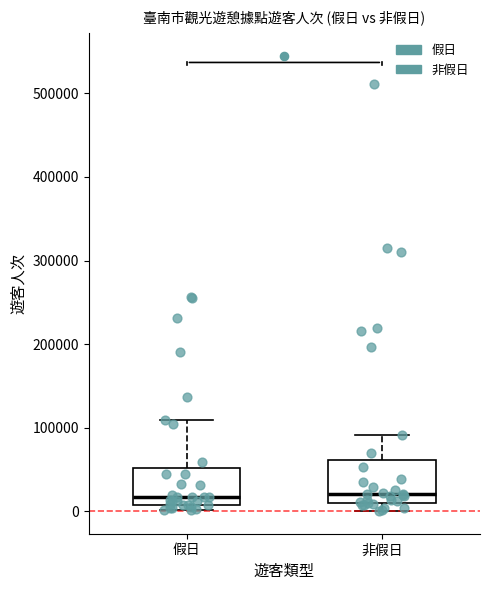

Where is the lower edge of the box for 假日 on the y-axis? The values are not printed on the chart, so give them approximately, as read against the axis.

10000